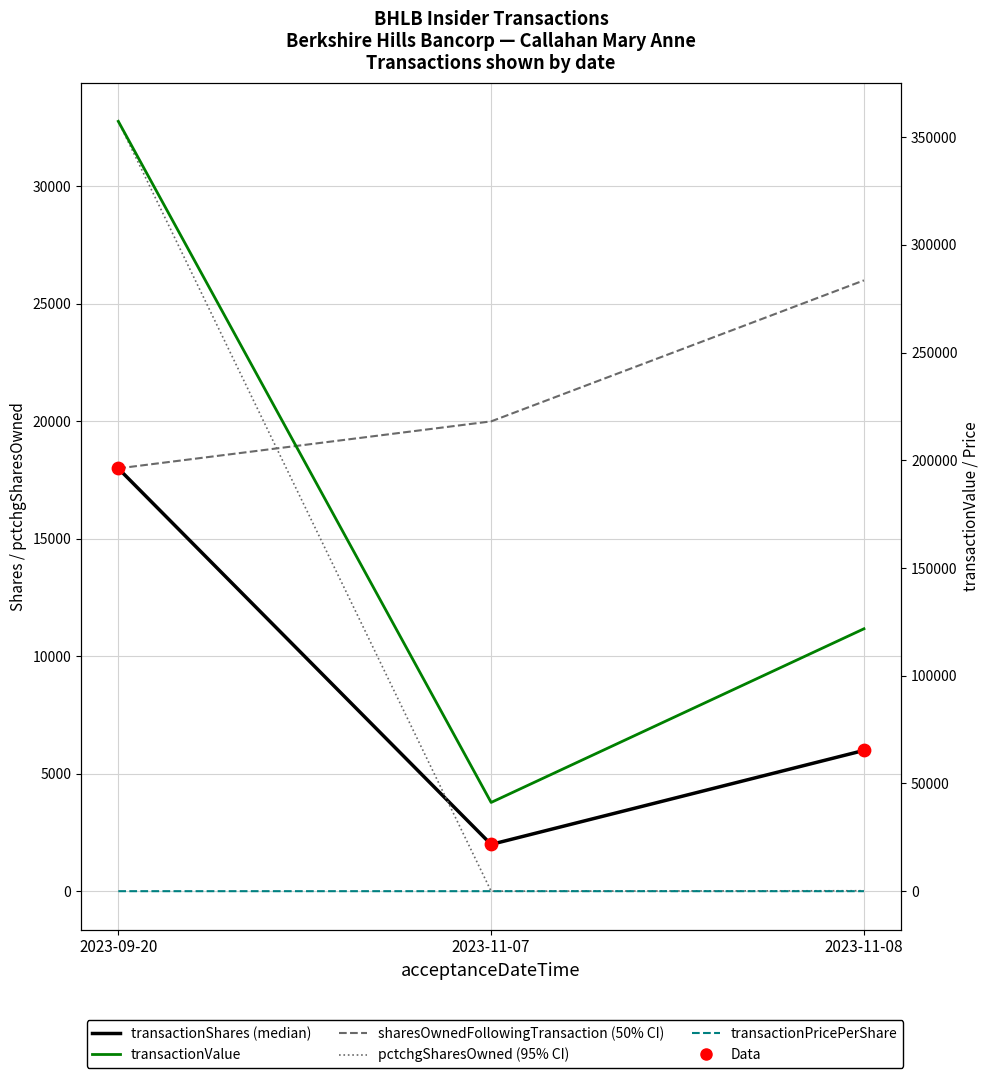

What is the total value across all series at 2023-11-08?

159850.3